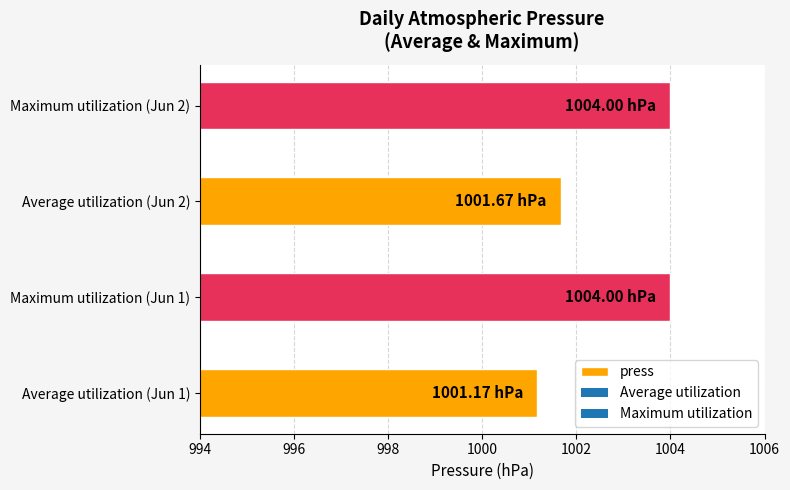

What is the difference between the maximum and minimum values?

2.8